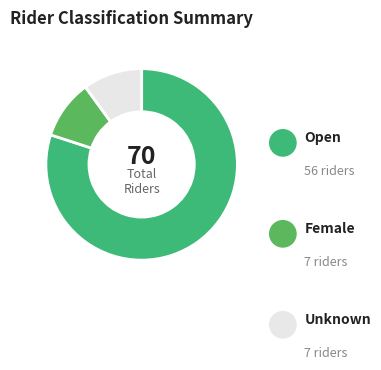

Does Female represent more than half of the total?

No